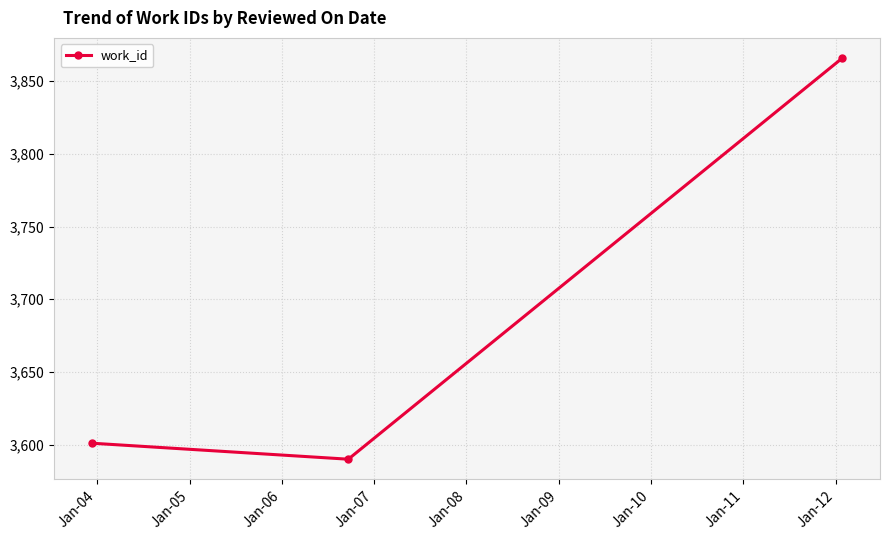

What is the minimum value shown in the chart?

3590